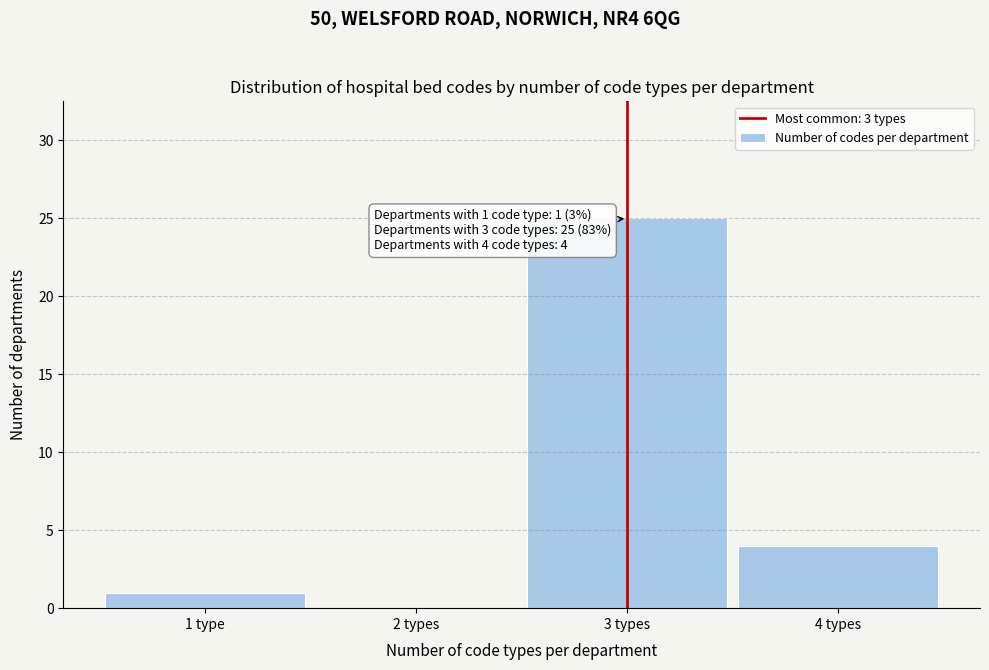

Reading left to right, what are all the values shown in this chart?

1 type=1	2 types=0	3 types=25	4 types=4